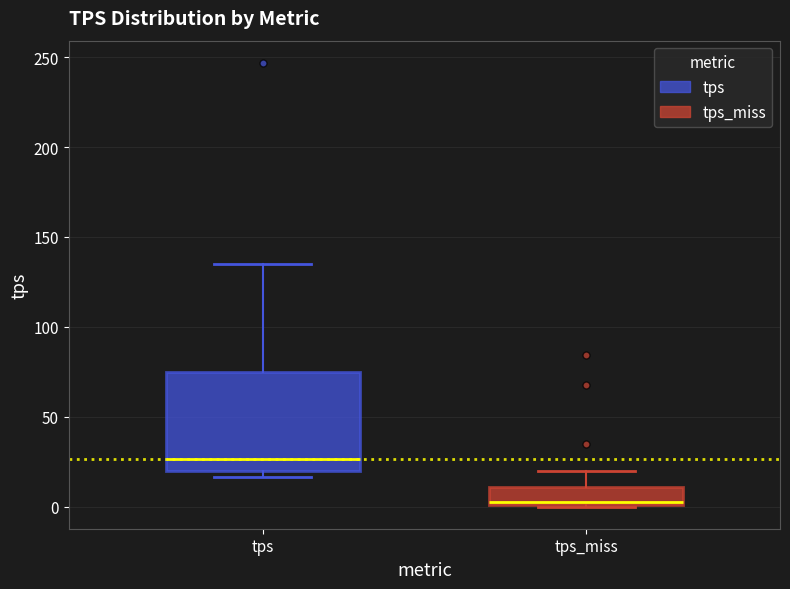

Reading left to right, transcribe this box plot: for each box, give where its median line is, the range the box spans, and where its two whiskers end, as read against the y-axis. The values are not printed on the chart, so give them approximately, as read against the axis.

tps: median 25, box 20 to 75, whiskers 15 to 135
tps_miss: median 5, box 0 to 10, whiskers 0 to 20